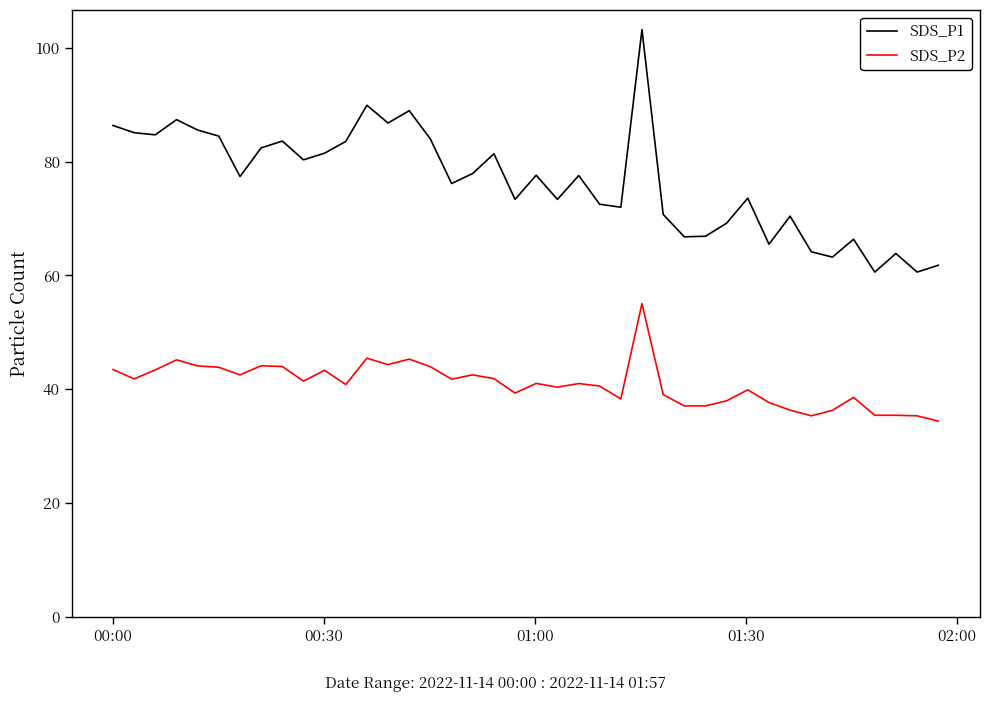

Rank the series by their average value, from lowest to highest.

SDS_P2, SDS_P1